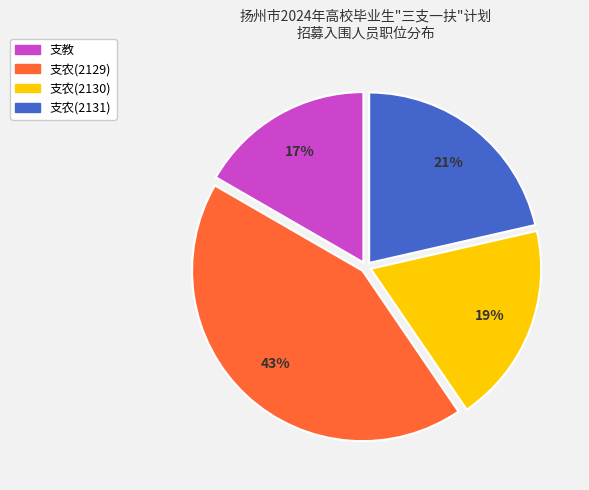

Does any single category account for the majority?

No